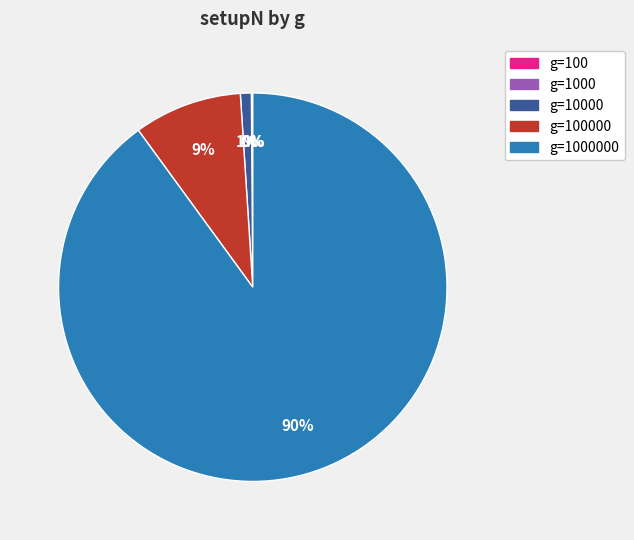

To the nearest percent, what is the average slice percentage?

20%